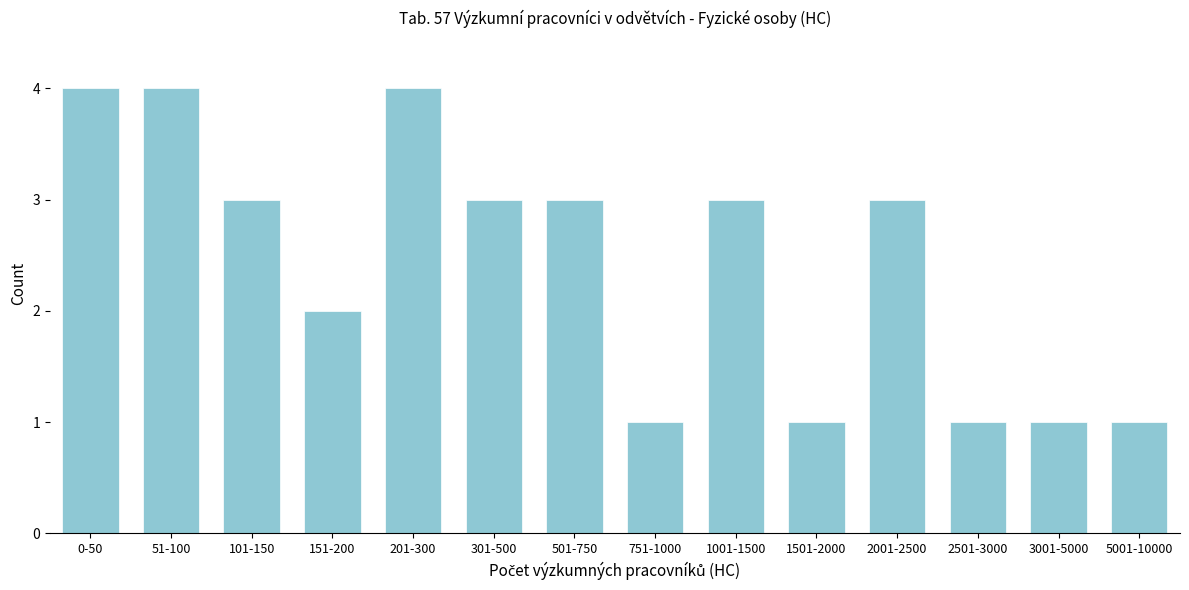

Reading left to right, extract all data points from this chart.

4	4	3	2	4	3	3	1	3	1	3	1	1	1